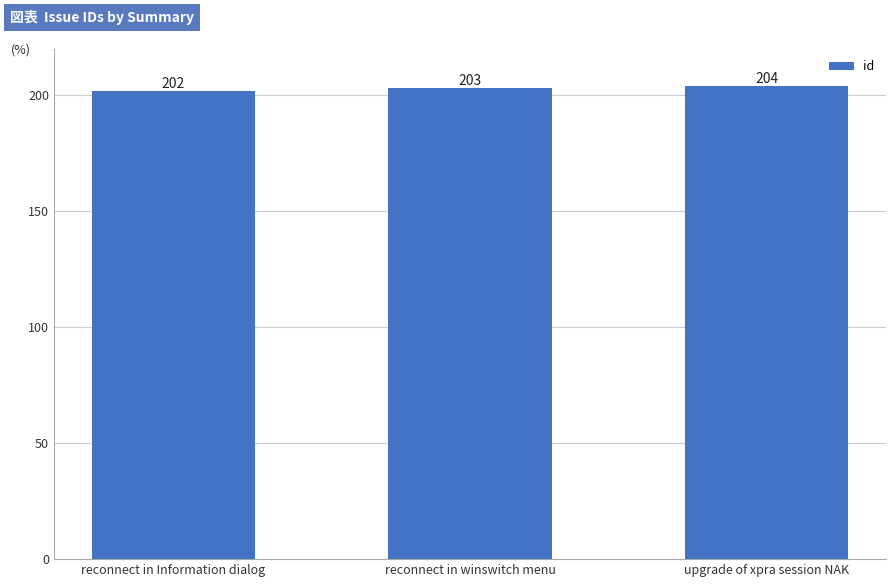

Rank the categories by value from lowest to highest.

reconnect in Information dialog, reconnect in winswitch menu, upgrade of xpra session NAK